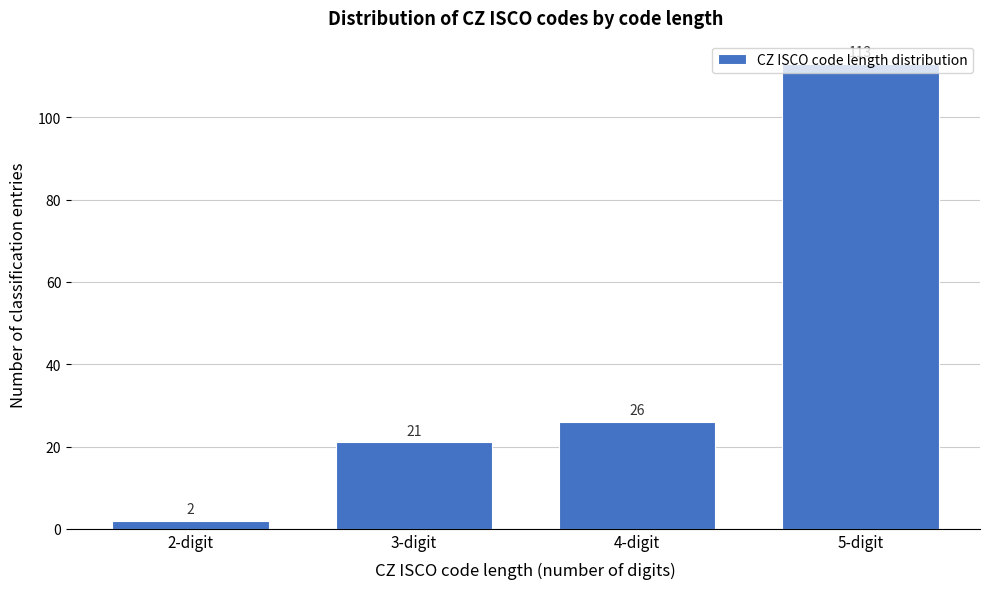

What is the sum of the values at 2-digit and 5-digit?

115